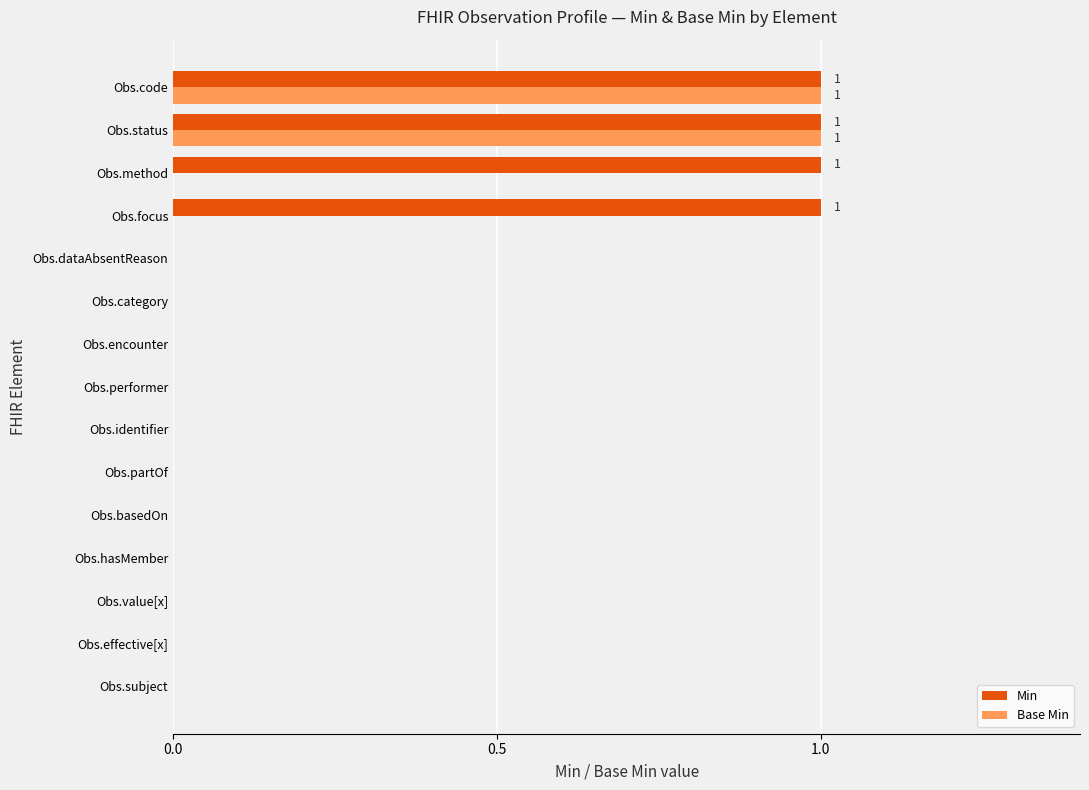

The value of Min at Obs.dataAbsentReason is 0. True or false?

True